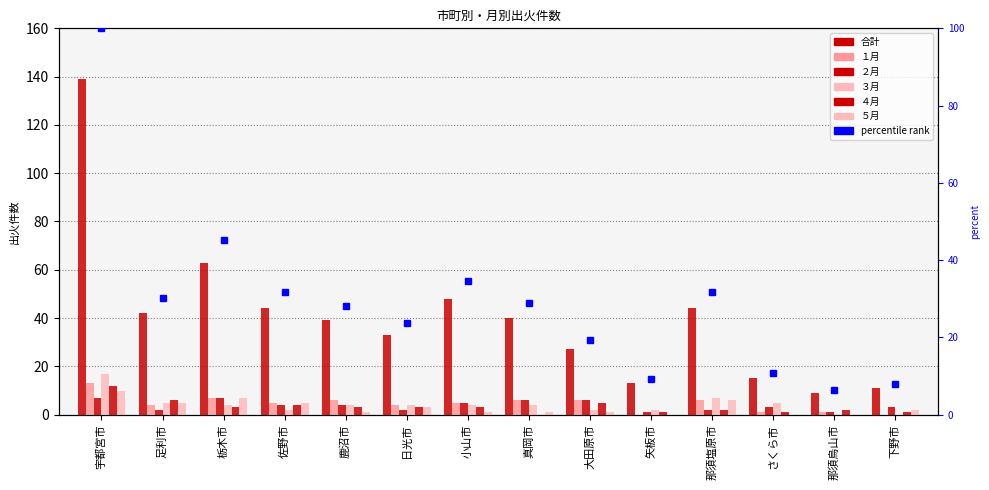

How many data points in ４月 are less than 3?

6